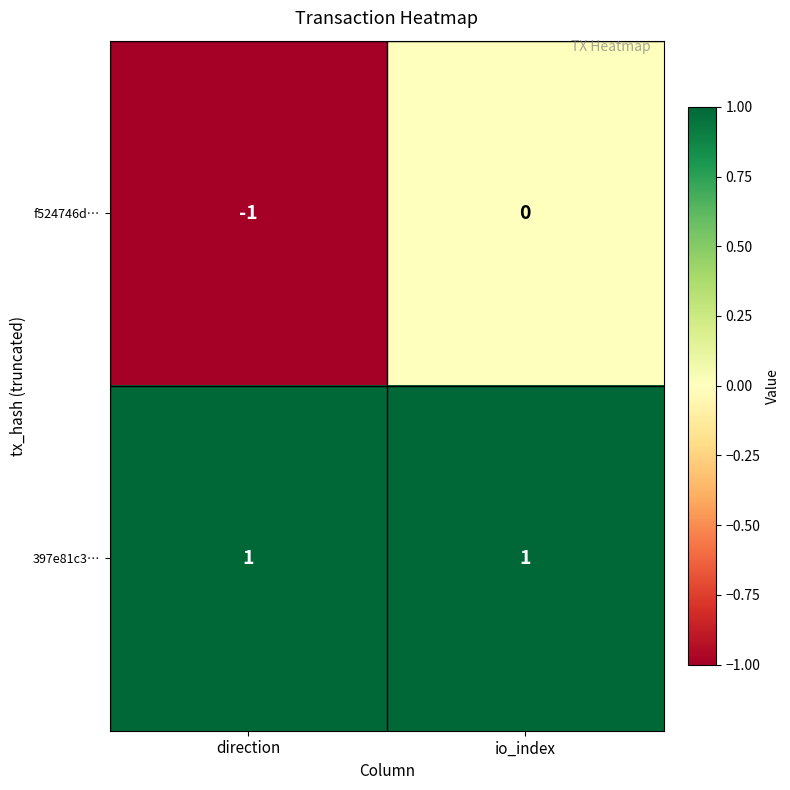

Which category has the lowest value across all series?

direction